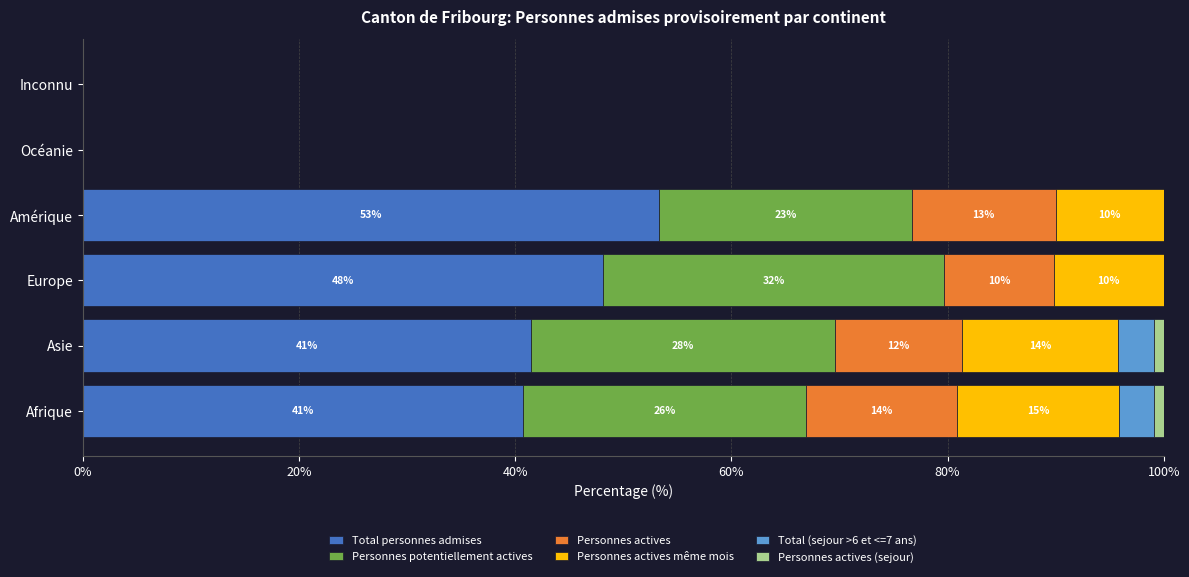

Which category has the highest value in the Total personnes admises series?

Amérique